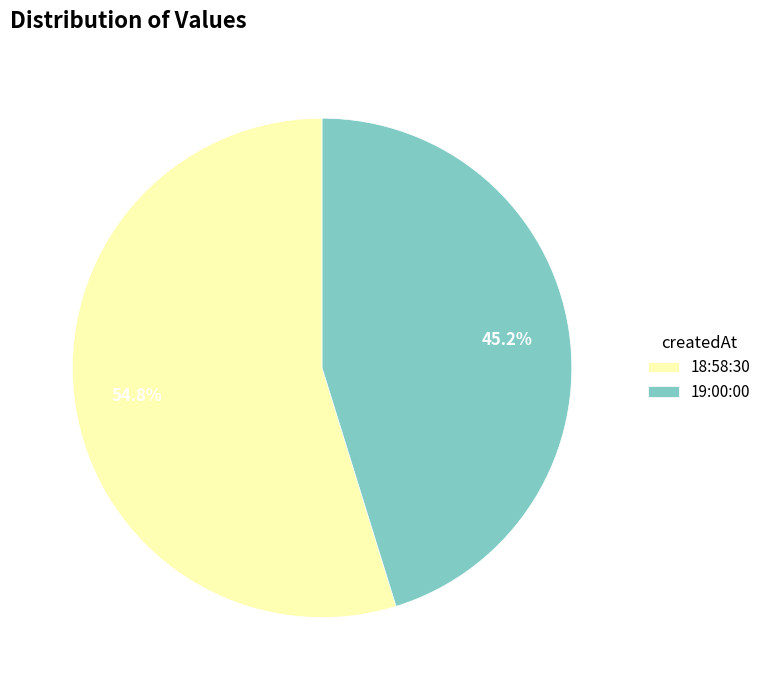

How many slices are in this pie chart?

2